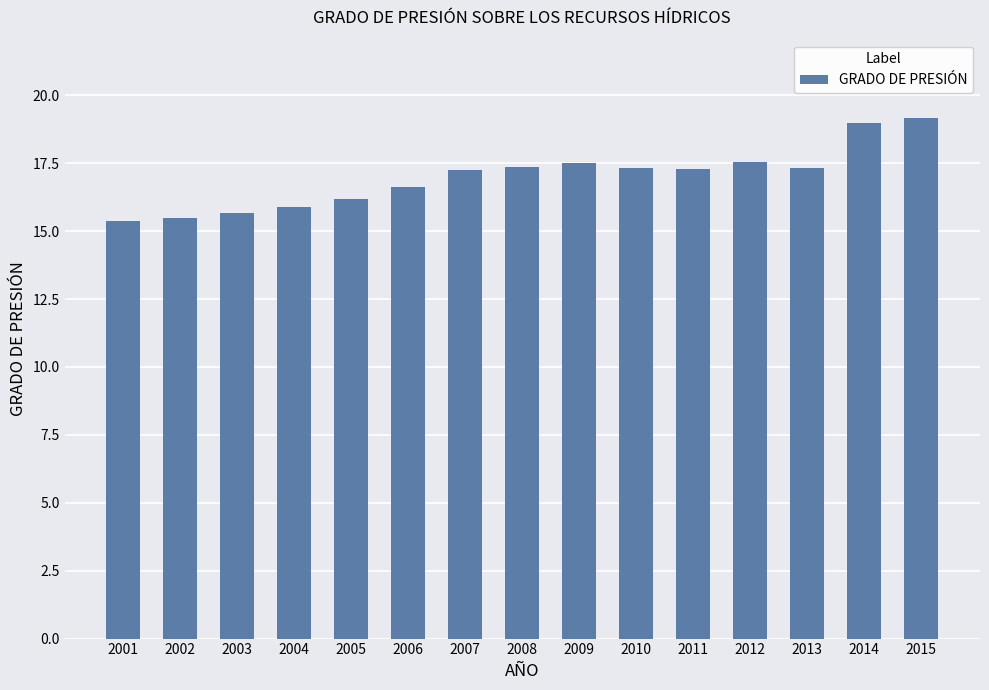

What is the change in value from 2005 to 2014?

+2.8